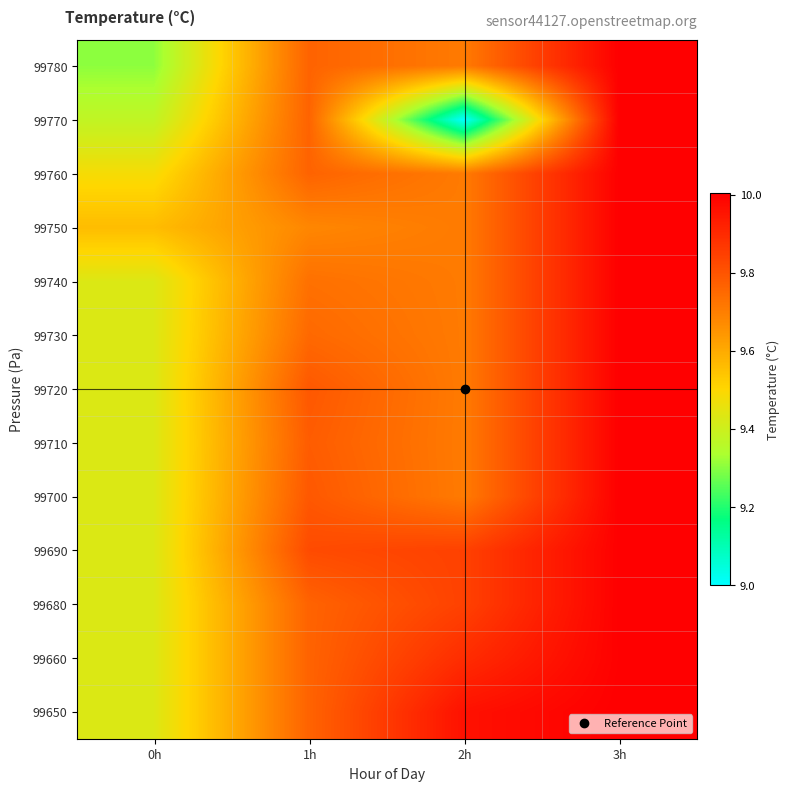

What is the spread (max minus min) of values at 0h?

0.3